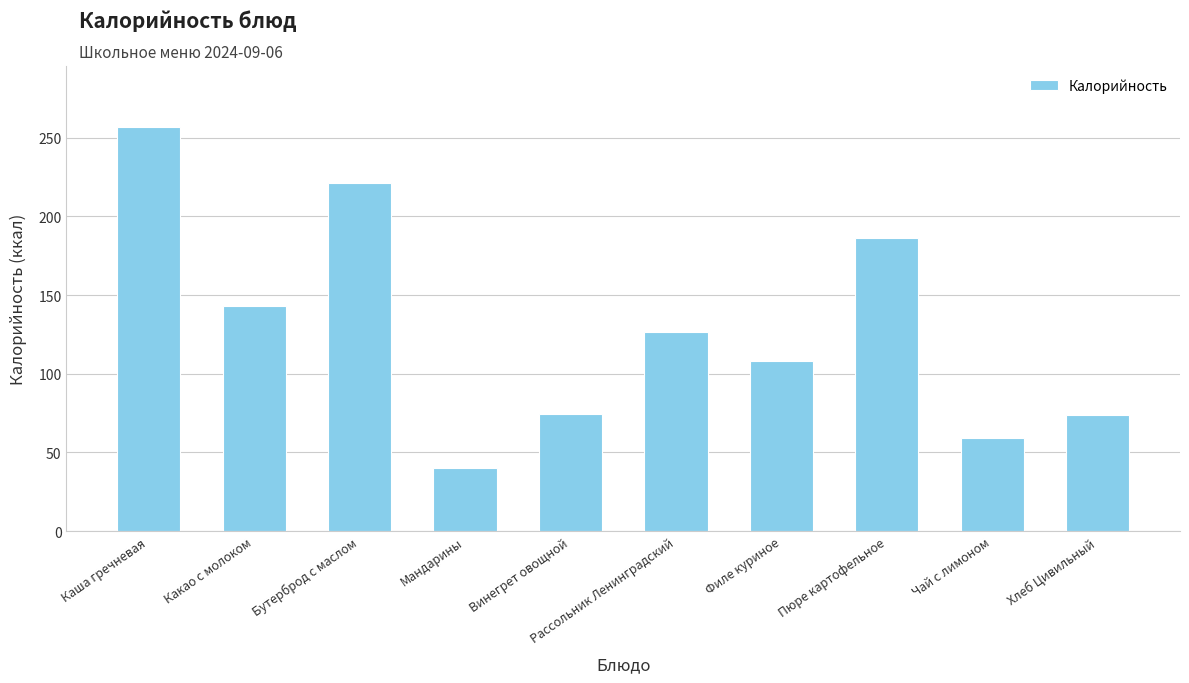

How many bars are there in total?

10